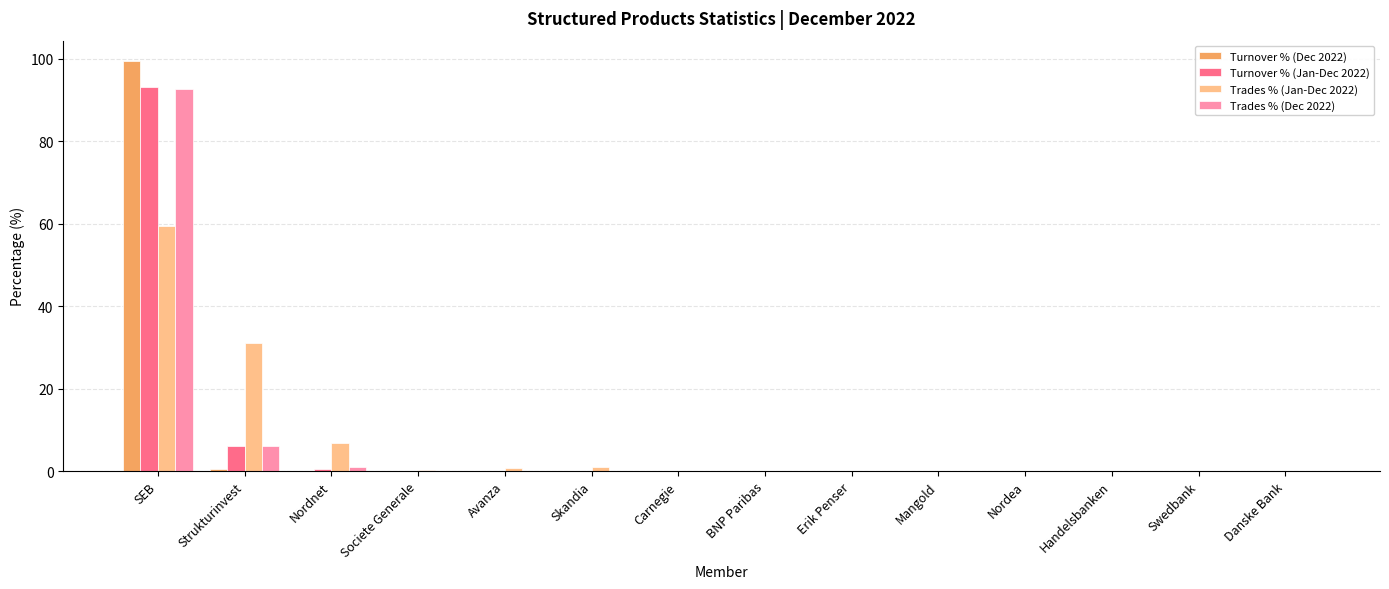

At which category is the sum across all series the highest?

SEB